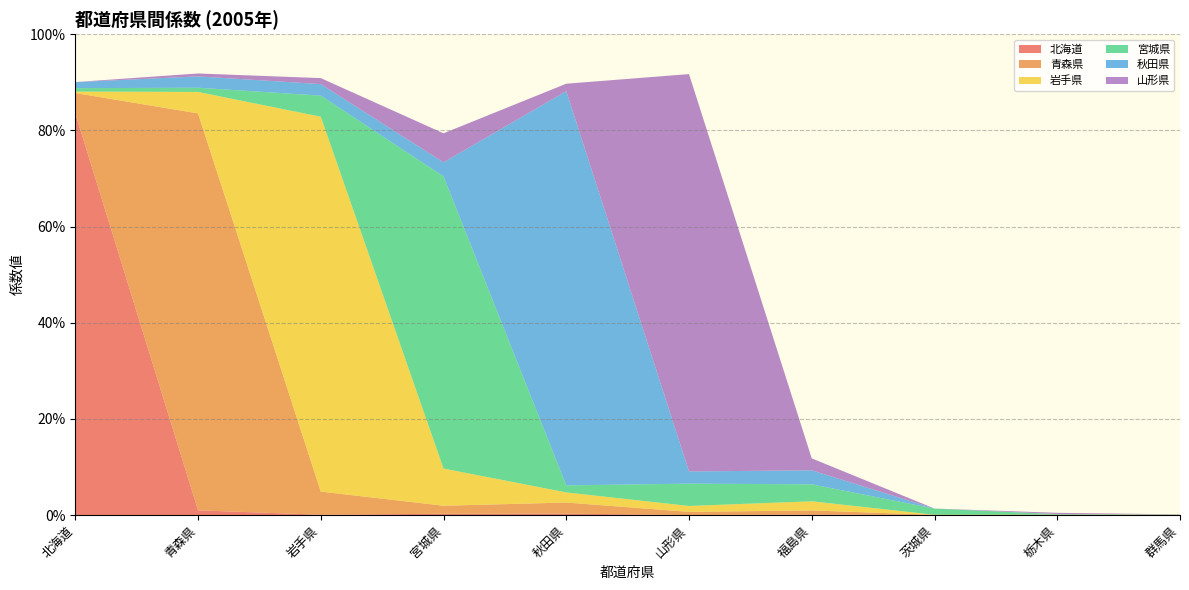

Reading left to right, what are all the values shown in this chart?

北海道: 0.8	0.0	0.0	0.0	0.0	0.0	0.0	0.0	0.0	0.0
青森県: 0.0	0.8	0.0	0.0	0.0	0.0	0.0	0.0	0.0	0.0
岩手県: 0.0	0.0	0.8	0.1	0.0	0.0	0.0	0.0	0.0	0.0
宮城県: 0.0	0.0	0.0	0.6	0.0	0.0	0.0	0.0	0.0	0.0
秋田県: 0.0	0.0	0.0	0.0	0.8	0.0	0.0	0.0	0.0	0.0
山形県: 0.0	0.0	0.0	0.1	0.0	0.8	0.0	0.0	0.0	0.0